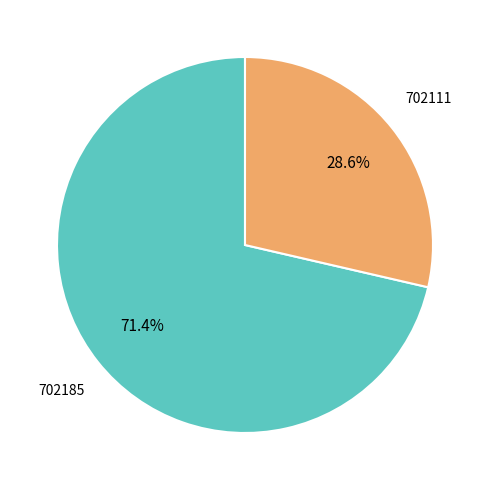

Approximately how many times larger is the value at 702185 compared to 702111?

2.5